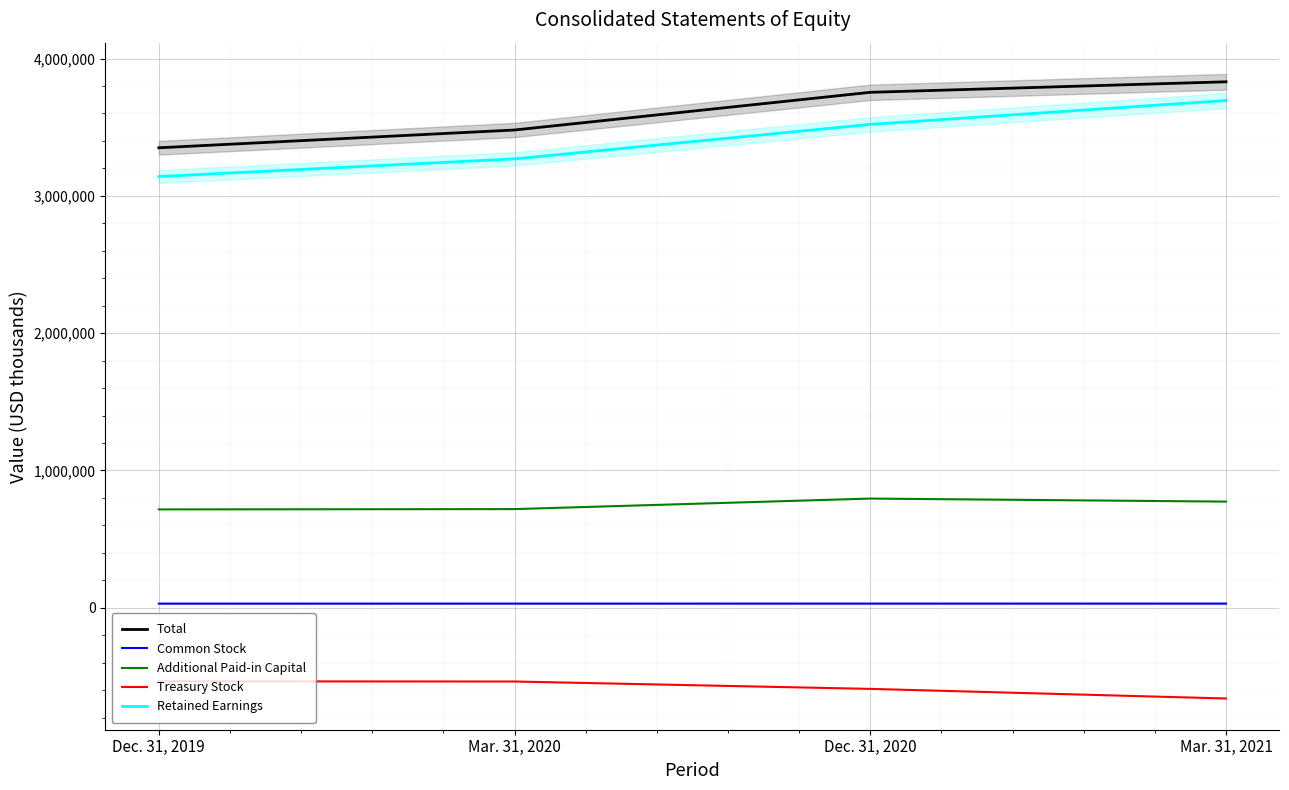

At which category is the sum across all series the highest?

Mar. 31, 2021